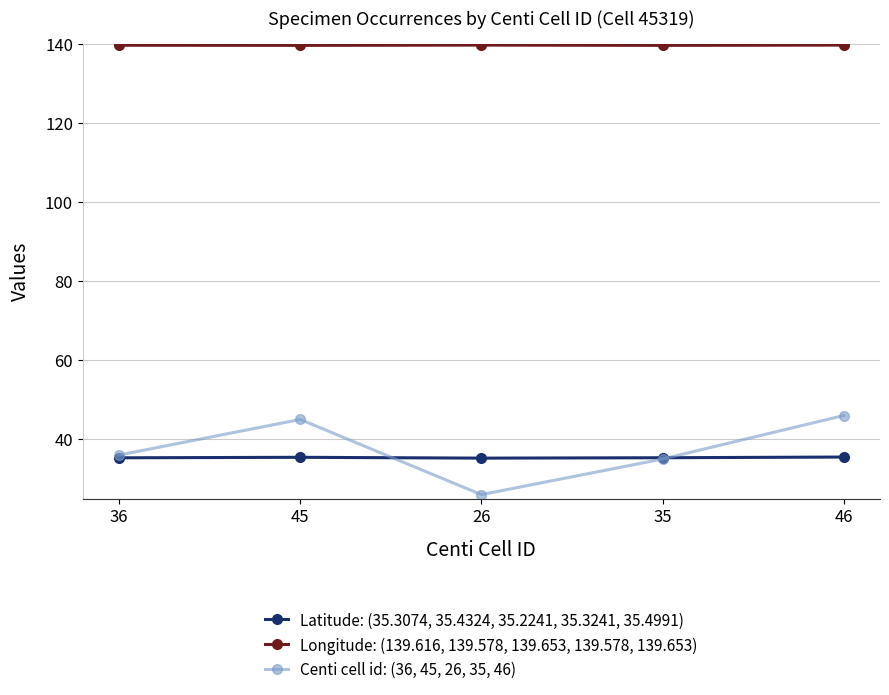

What is the difference between the highest and lowest values at 46?

104.2